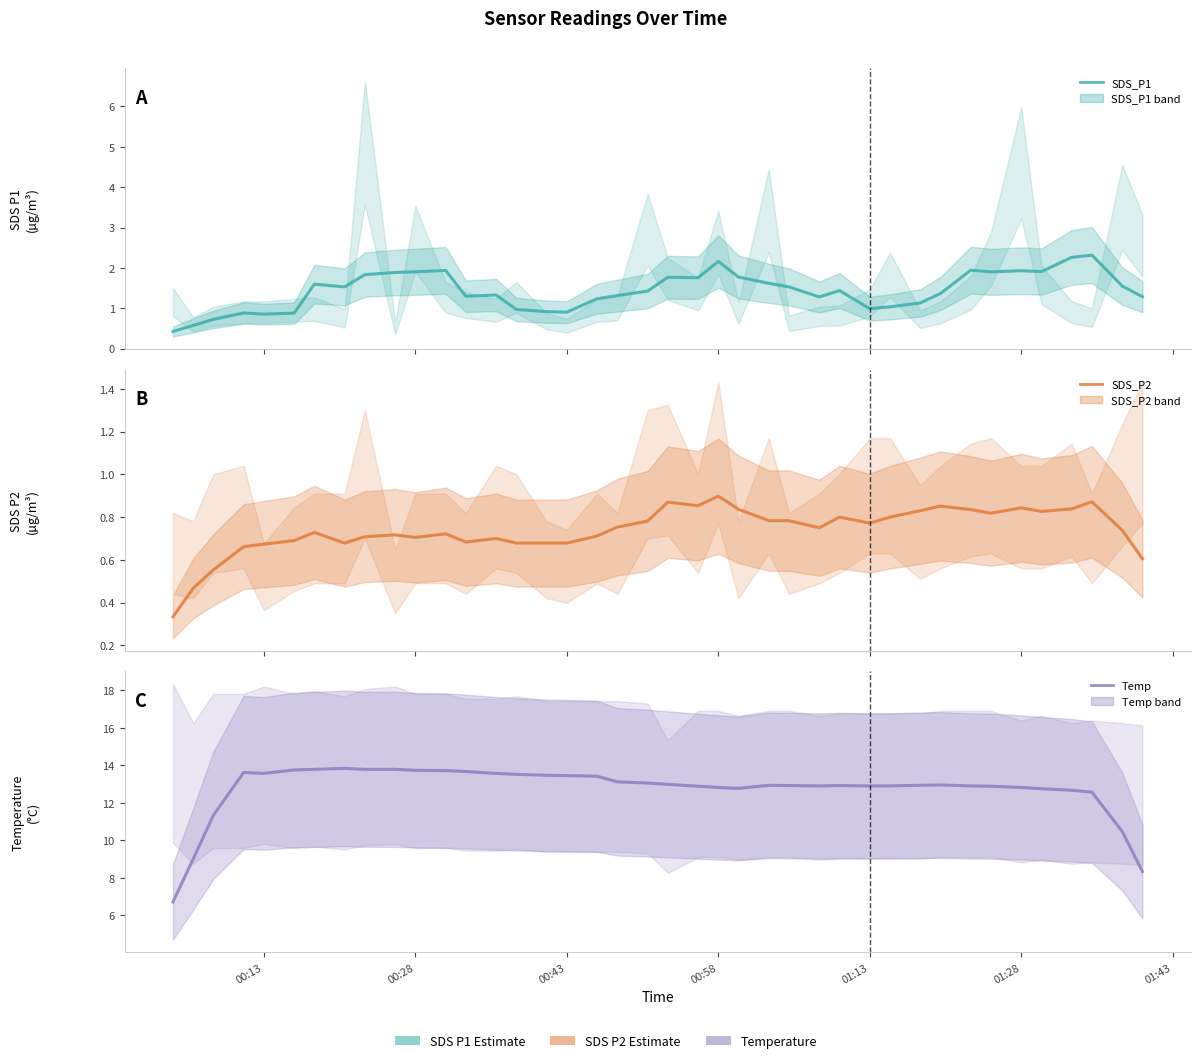

What is the label of the 40th point from the right?

00:13